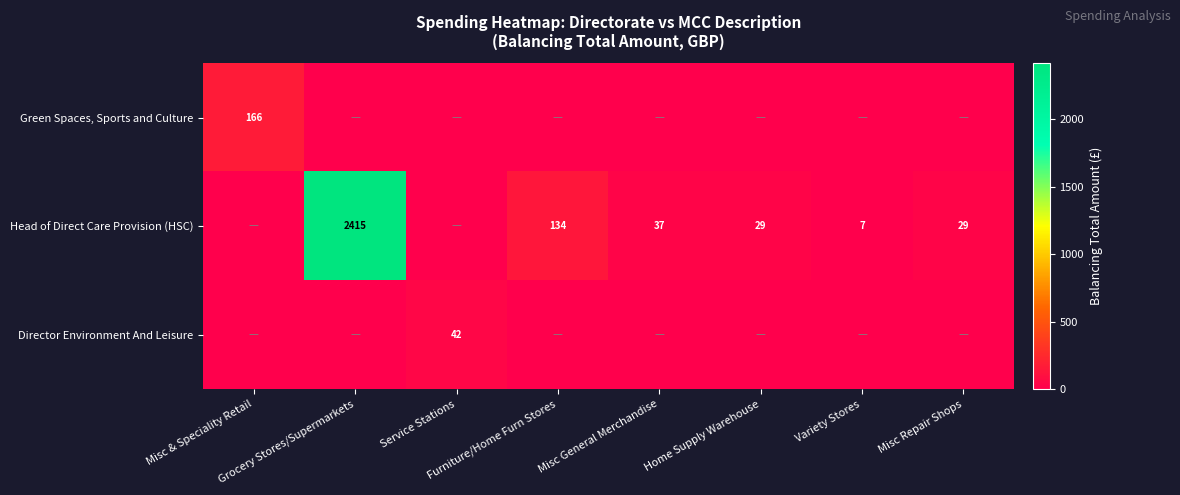

True or false: Director Environment And Leisure has a value of -23.9 at Misc Repair Shops.

False